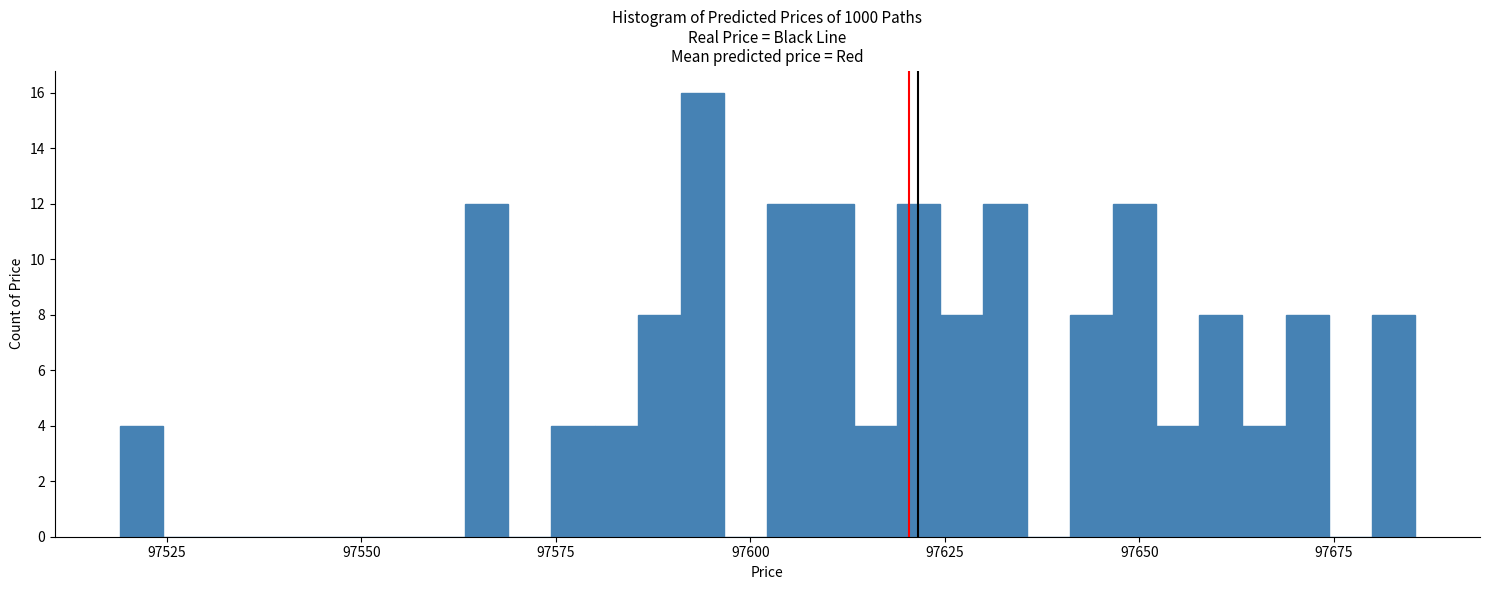

Around what value on the x-axis is the tallest bar? Give the approximate position of its centre, as read against the axis.

97595